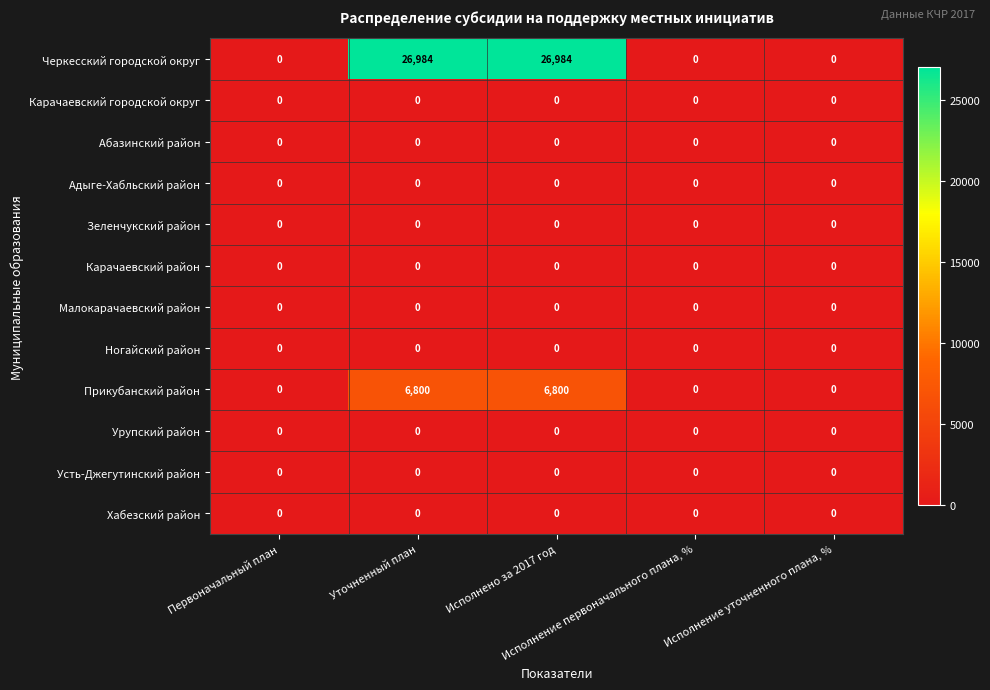

Which series has the widest spread of values?

Черкесский городской округ